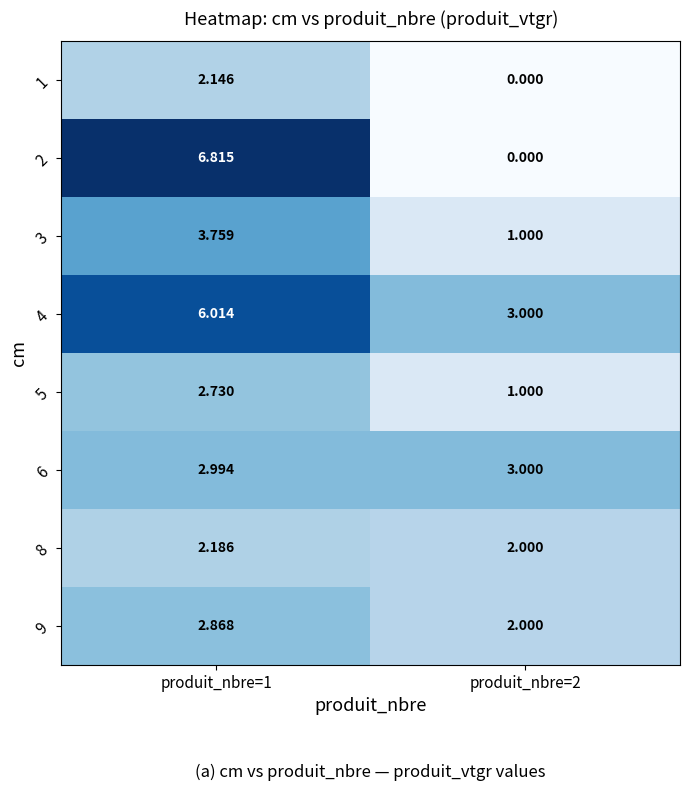

Is the value of 4 at produit_nbre=2 greater than the value of 2 at produit_nbre=1?

No